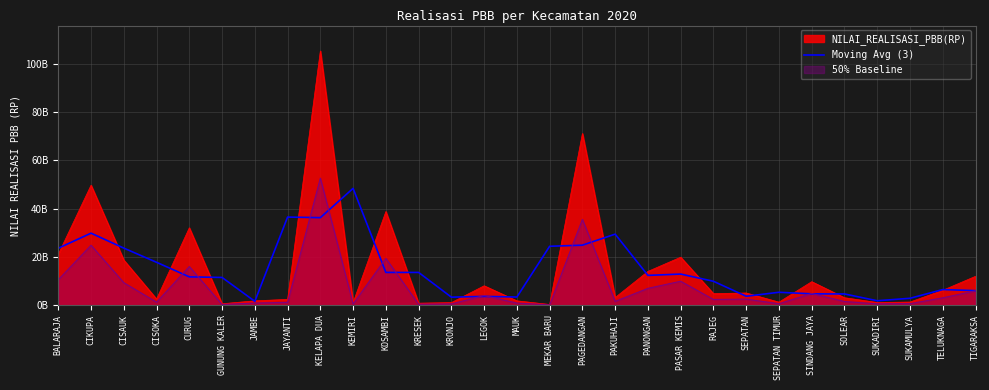

What is the change in value from RAJEG to SEPATAN TIMUR?

-4556924475.3